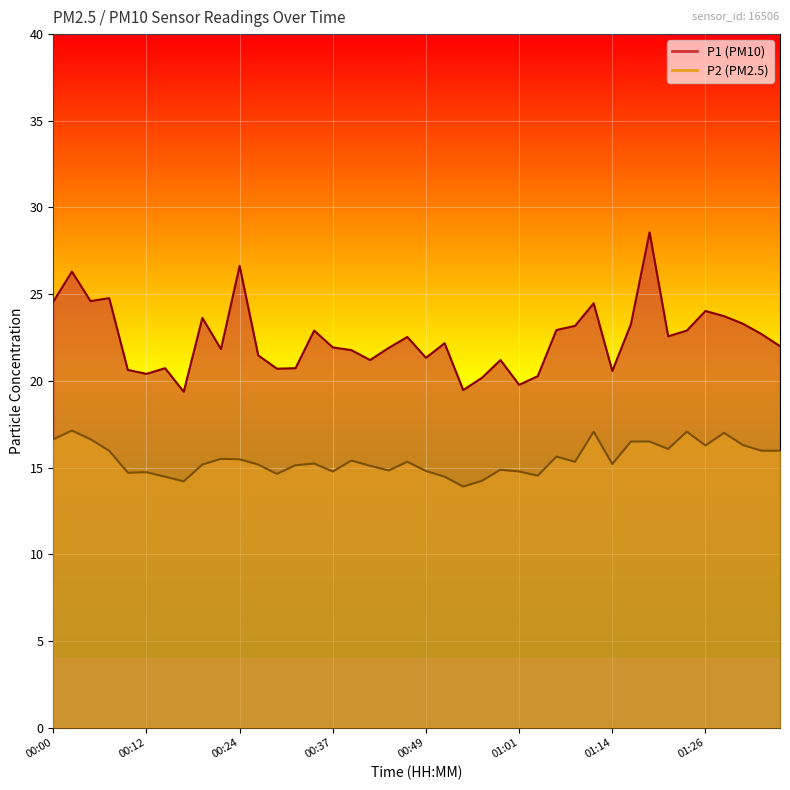

True or false: P1 and P2 intersect in this chart.

False